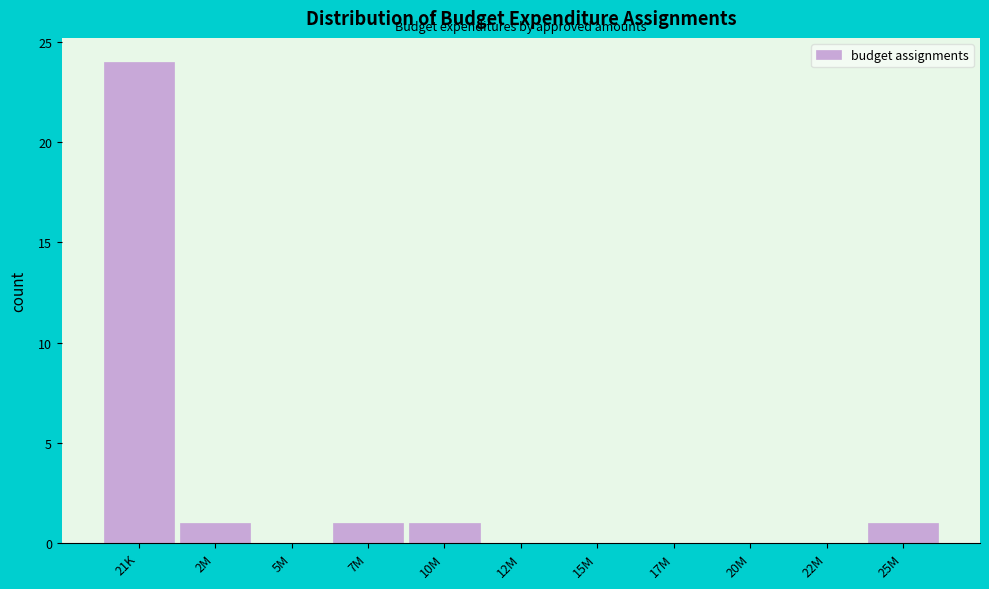

Reading left to right, what are all the values shown in this chart?

21K=24	2M=1	5M=0	7M=1	10M=1	12M=0	15M=0	17M=0	20M=0	22M=0	25M=1